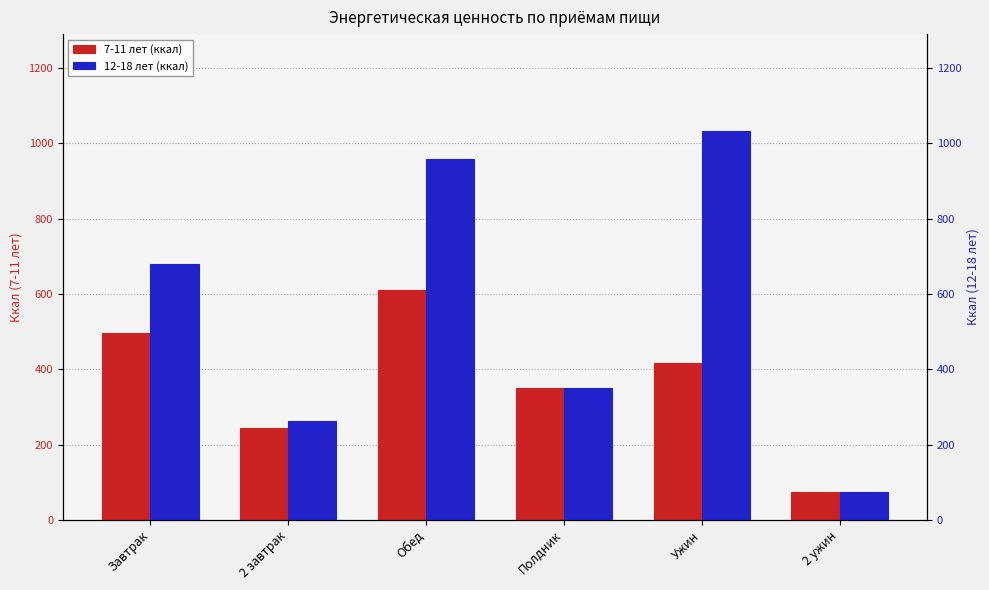

Between Полдник and 2 ужин, which series saw the biggest shift?

7-11 лет (ккал)